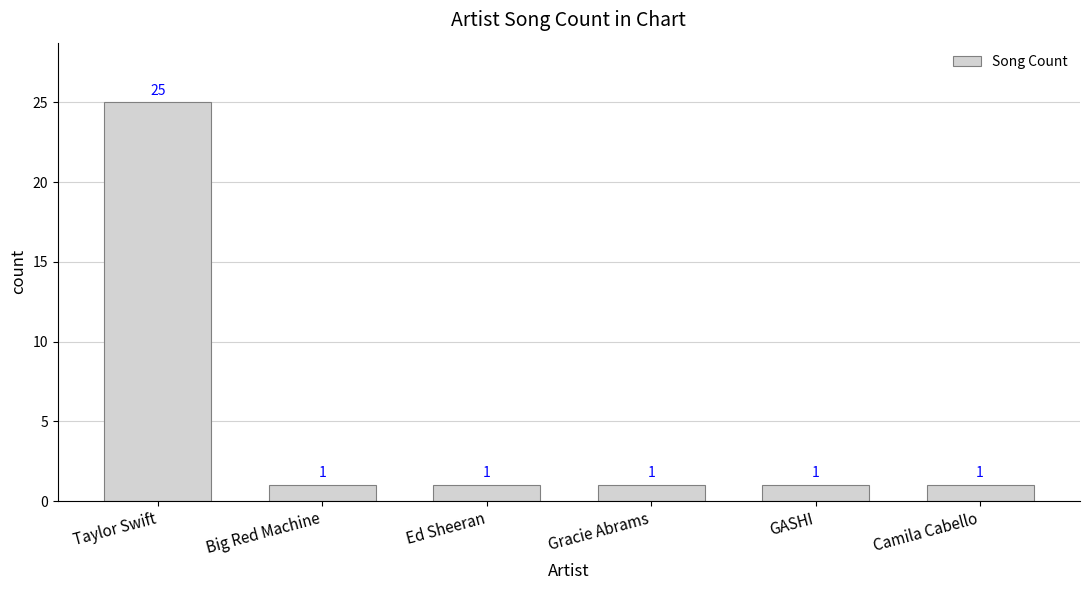

Which label corresponds to the largest value in the chart?

Taylor Swift